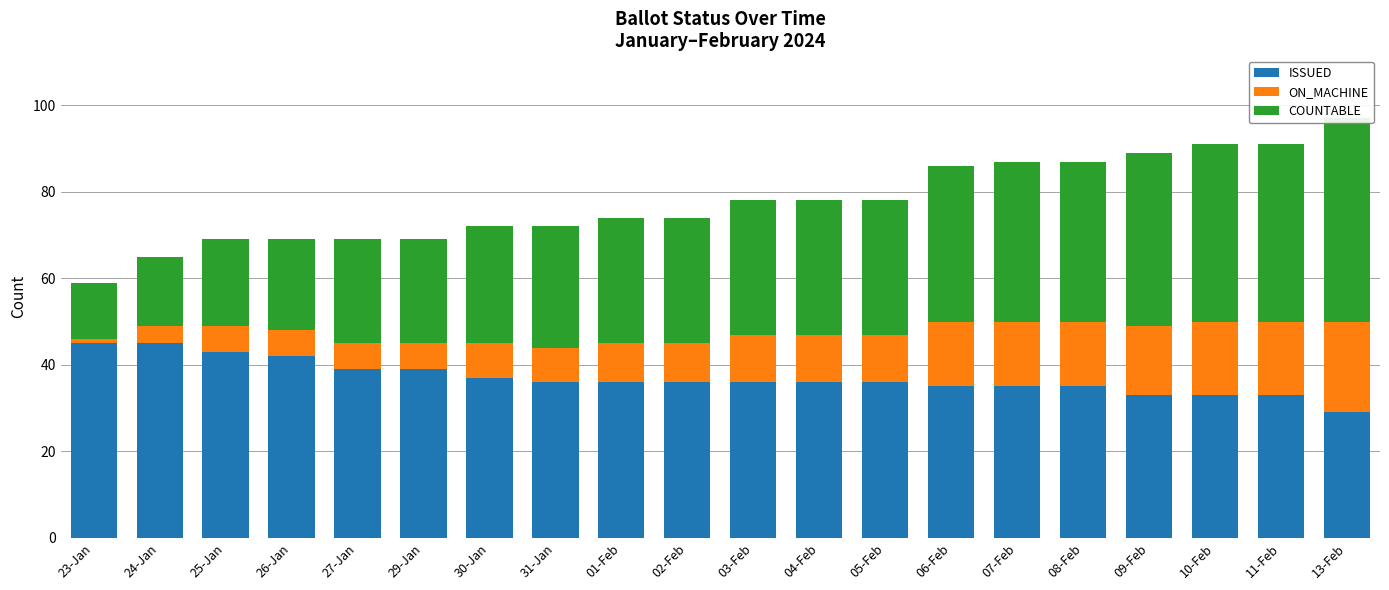

What is the lowest value of the ISSUED series?

29